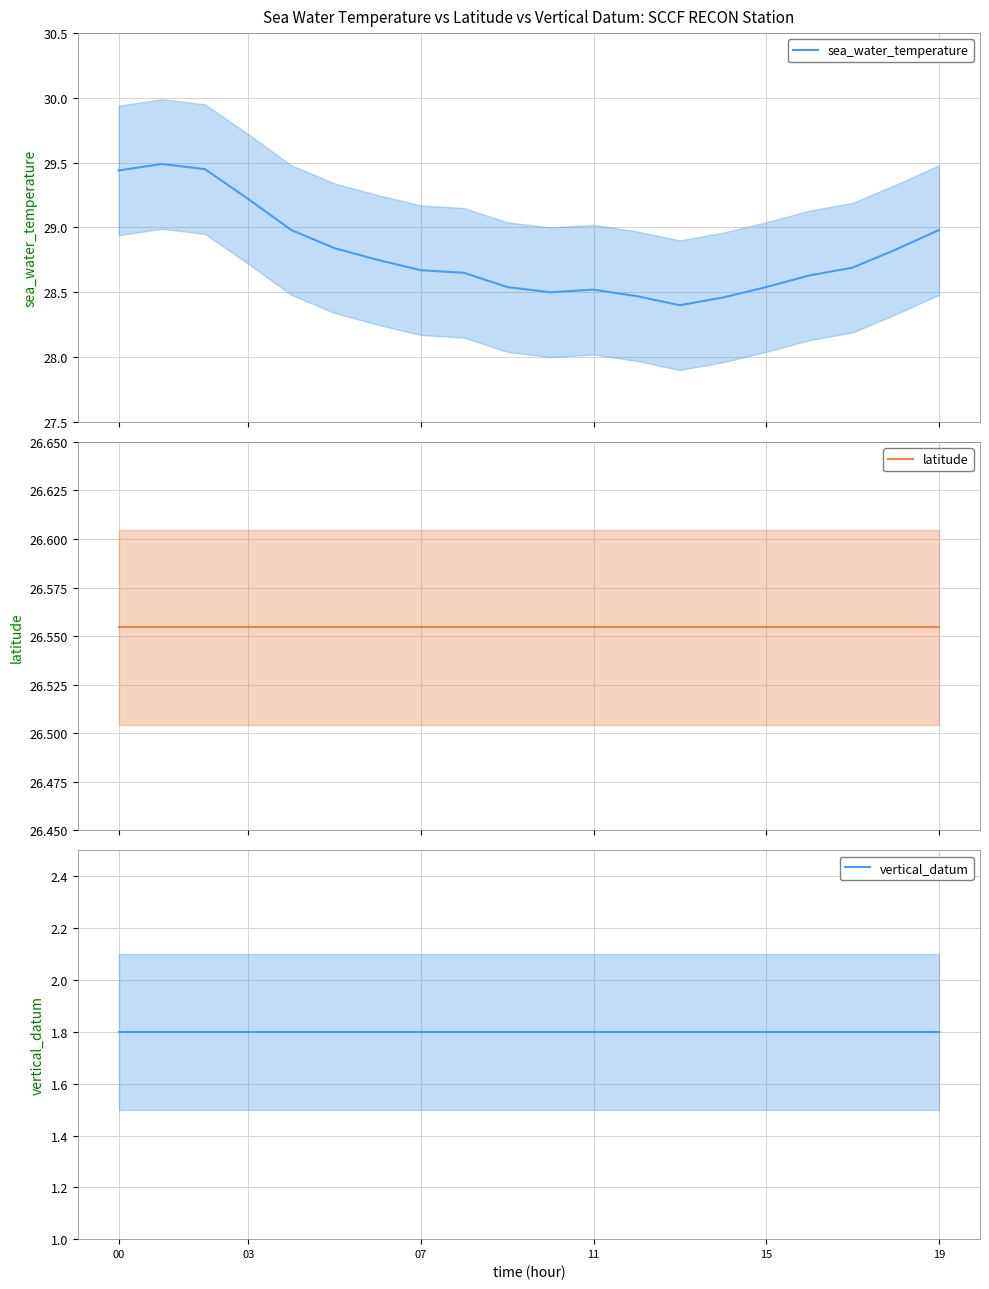

How many distinct data groups are displayed?

3